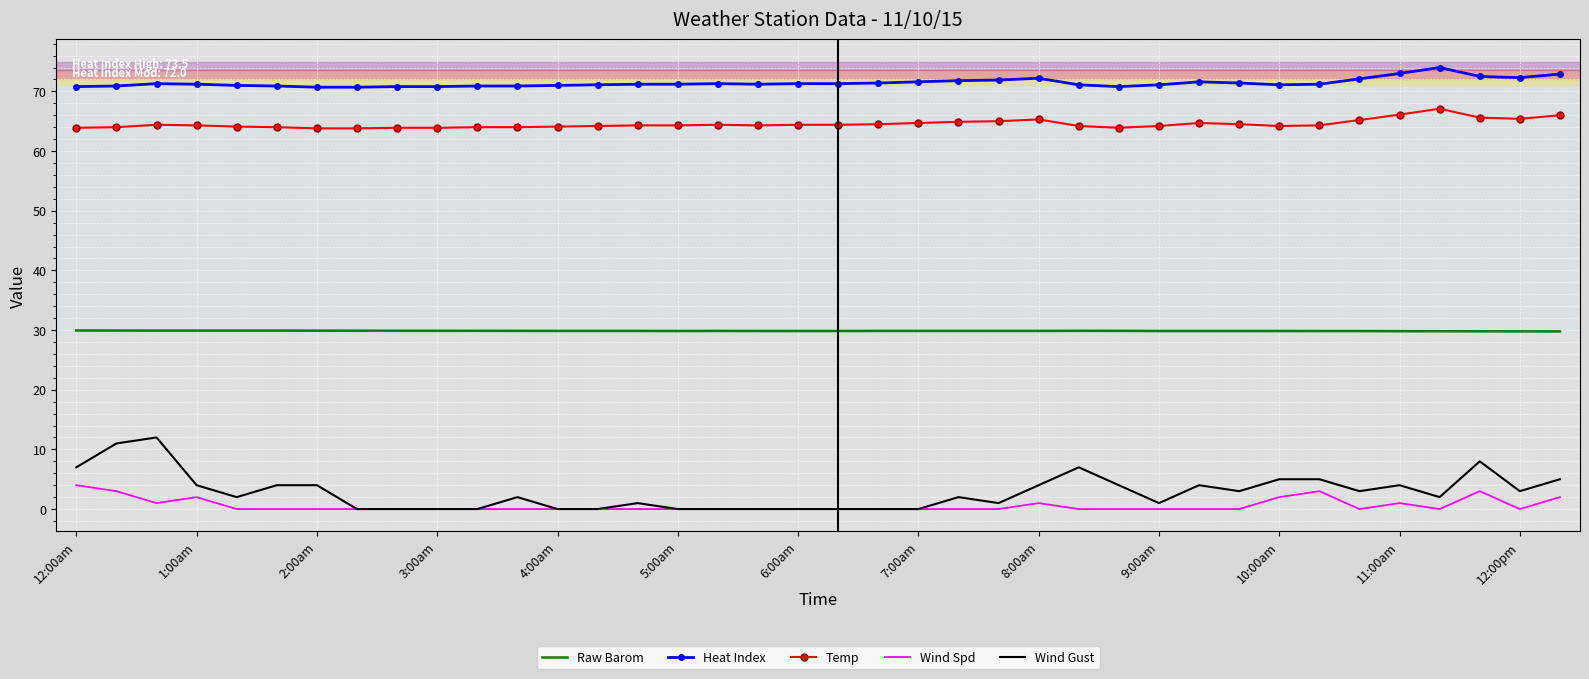

True or false: Temp and Wind Spd intersect in this chart.

False